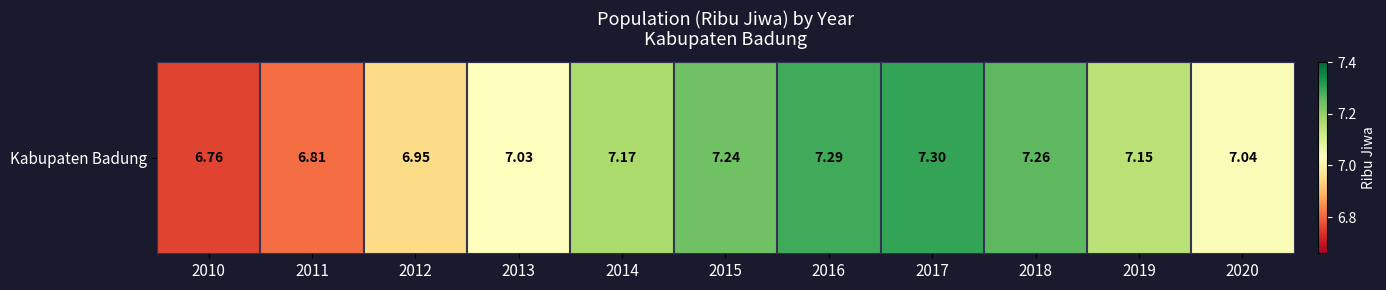

How many categories are shown in the chart?

11